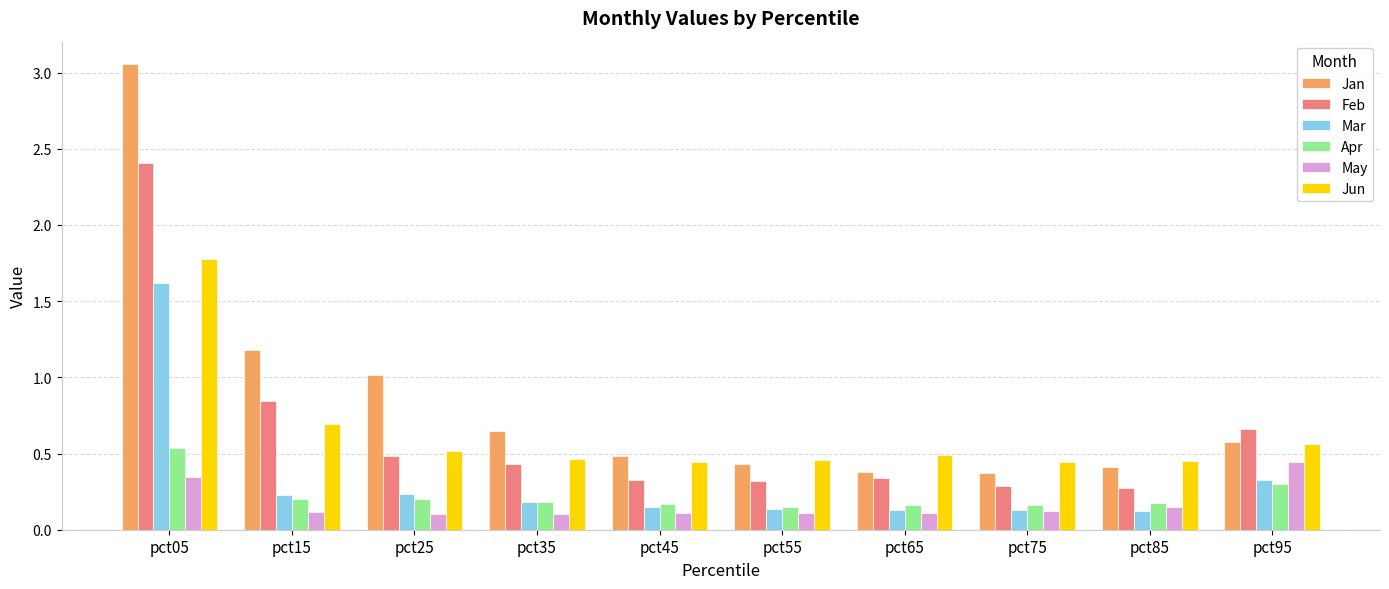

What value does the Jan series have at pct15?

1.2